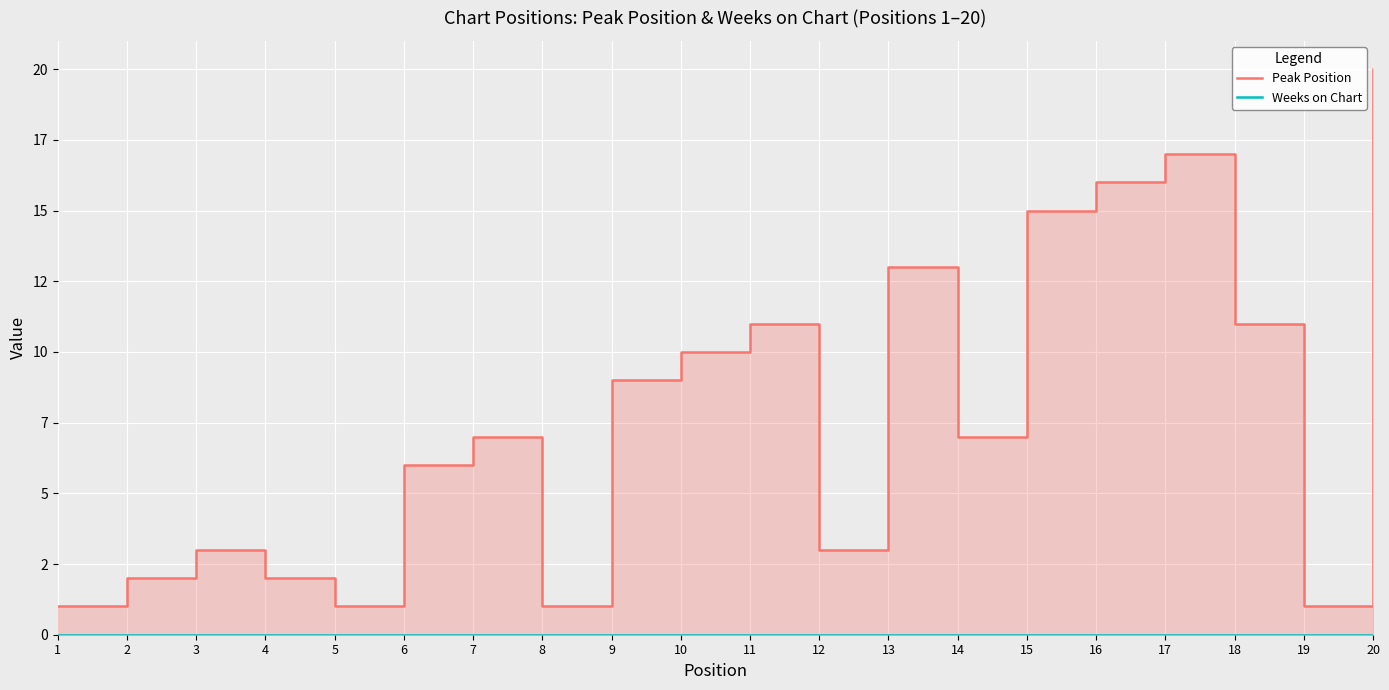

What is the spread (max minus min) of values at 4?

2